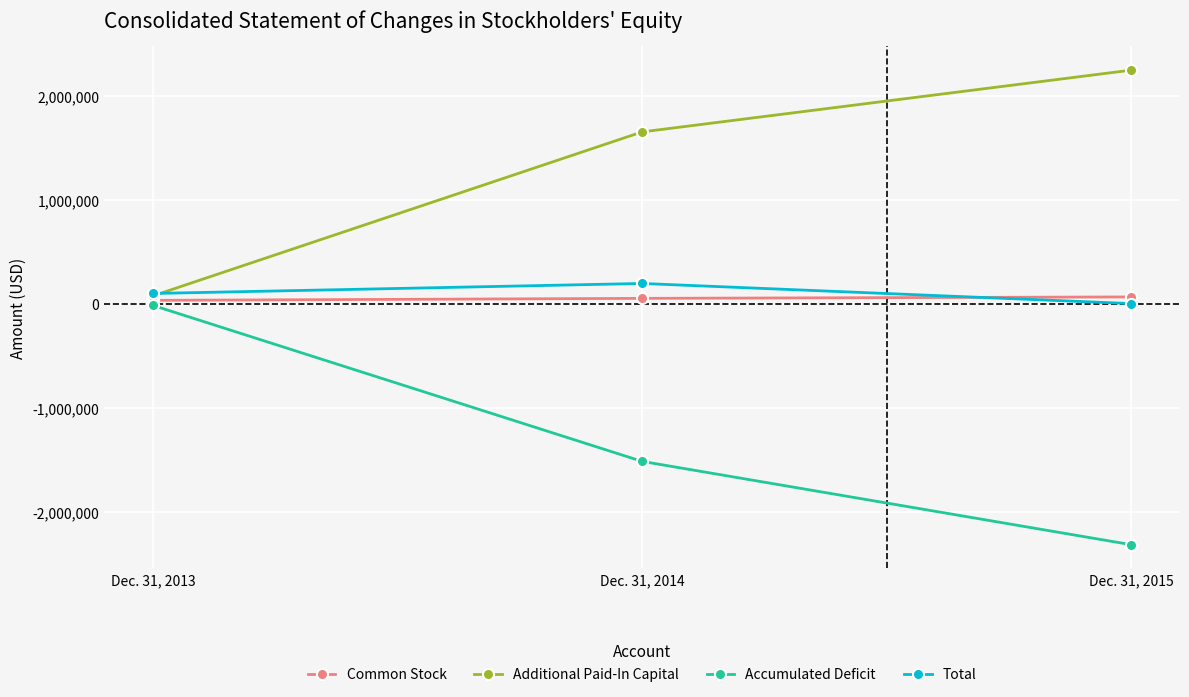

The Additional Paid-In Capital series shows 2251093 at Dec. 31, 2015. True or false?

True